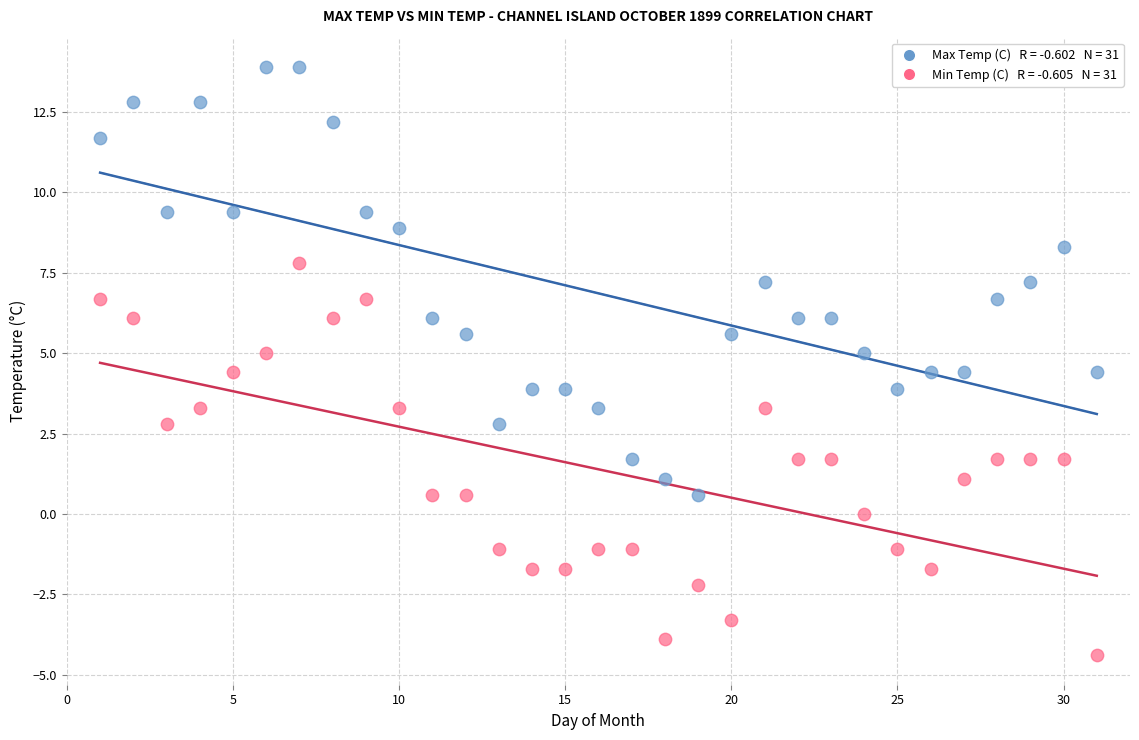

Across all data points, what is the range of Y values (max minus min)?

18.3